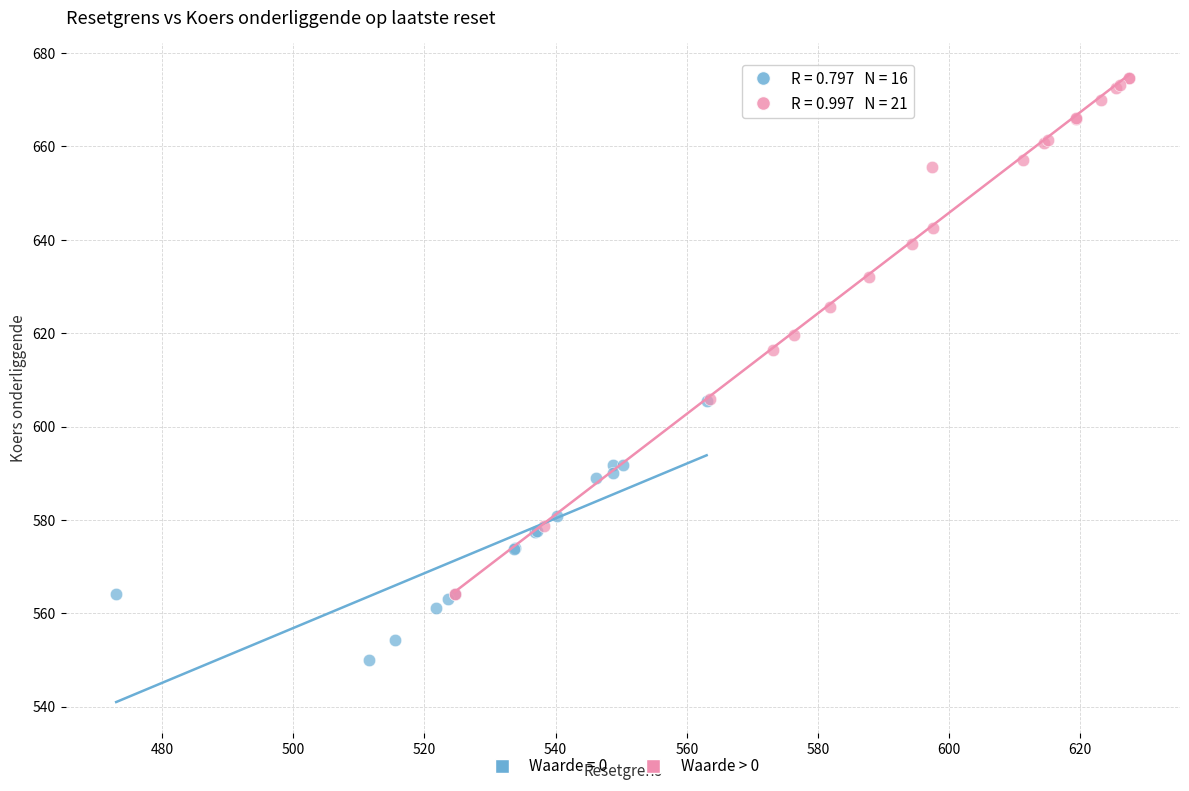

Which series has the largest Y range (max minus min)?

Waarde > 0